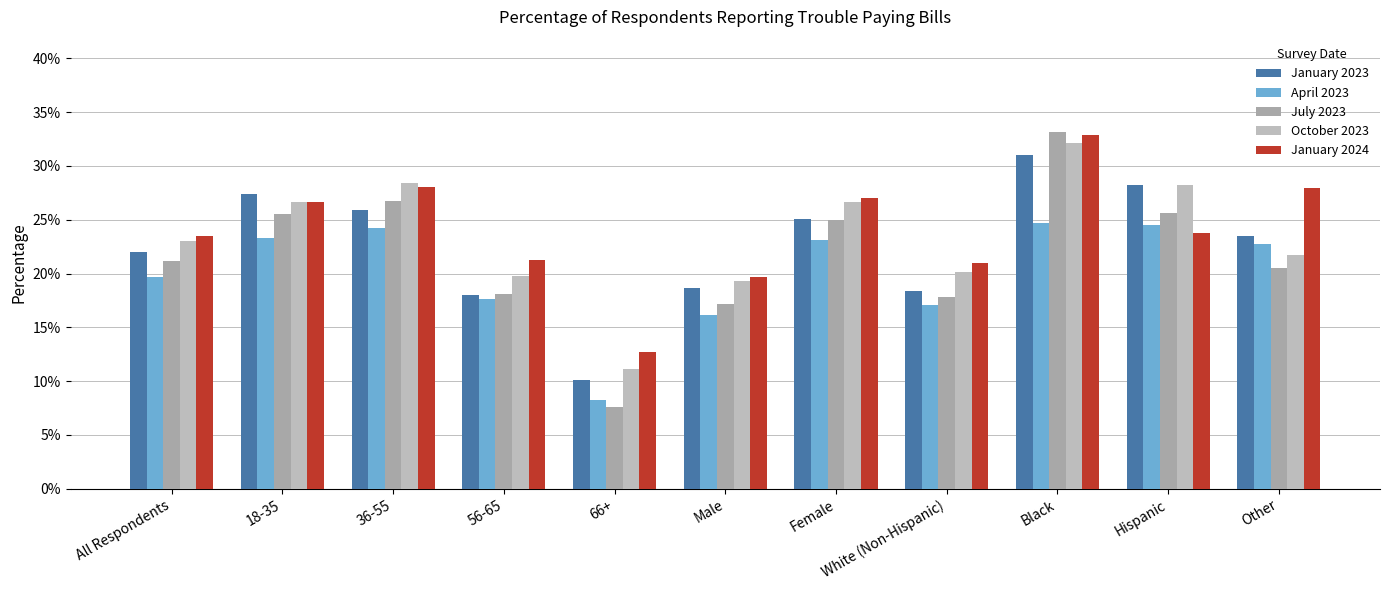

What is the maximum value for January 2023?

0.3